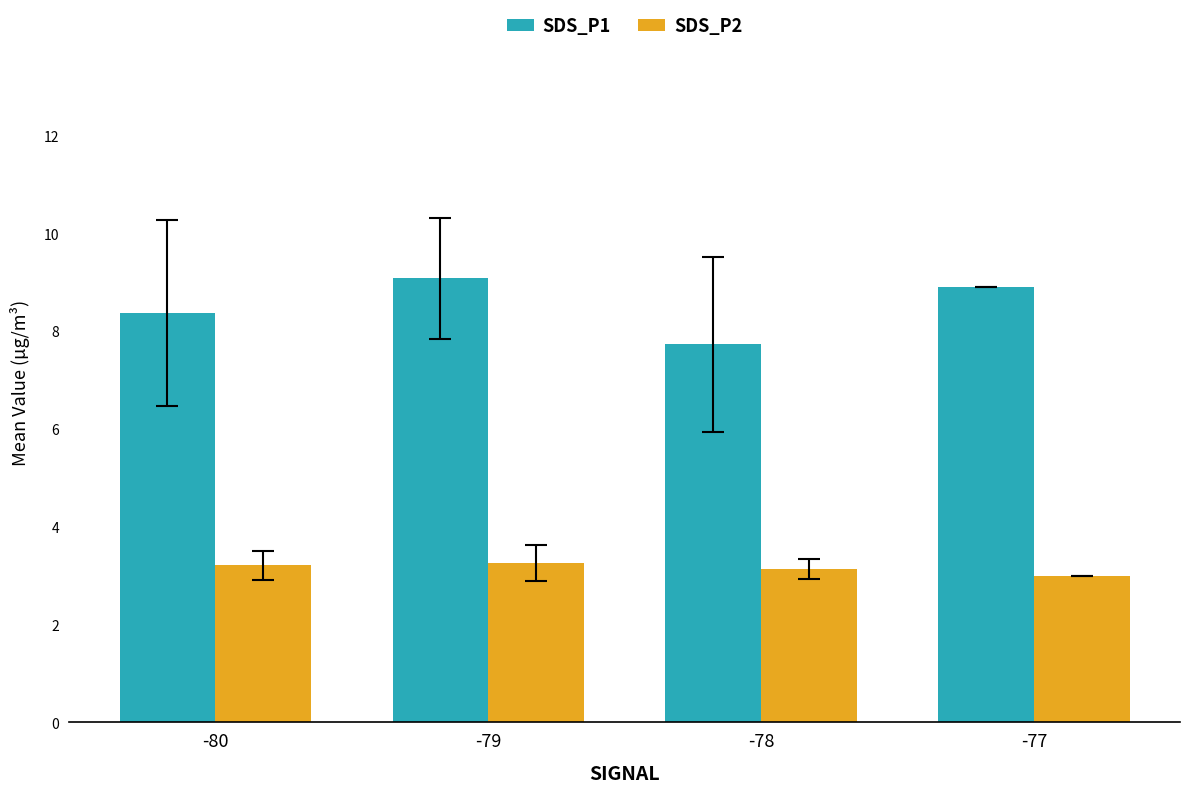

List the series in order of their overall mean, highest first.

SDS_P1, SDS_P2